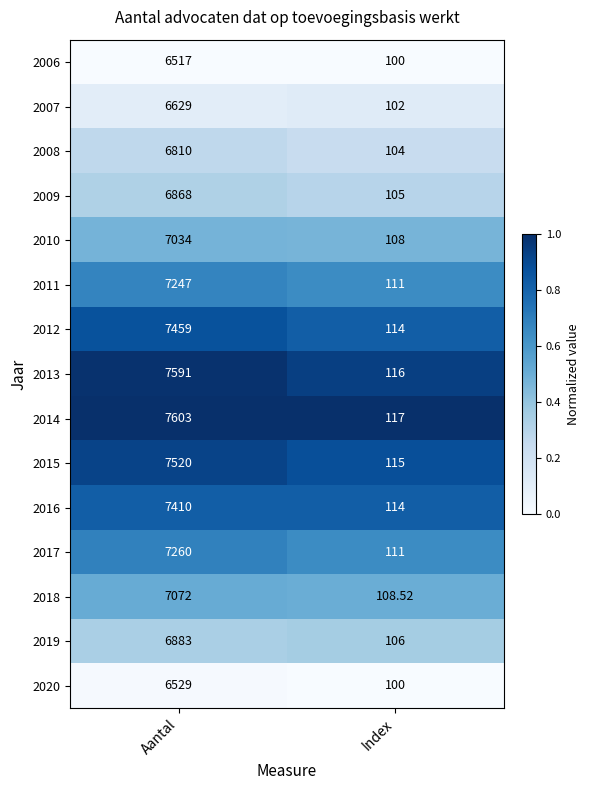

Is the value of 2013 at Aantal greater than the value of 2018 at Index?

Yes